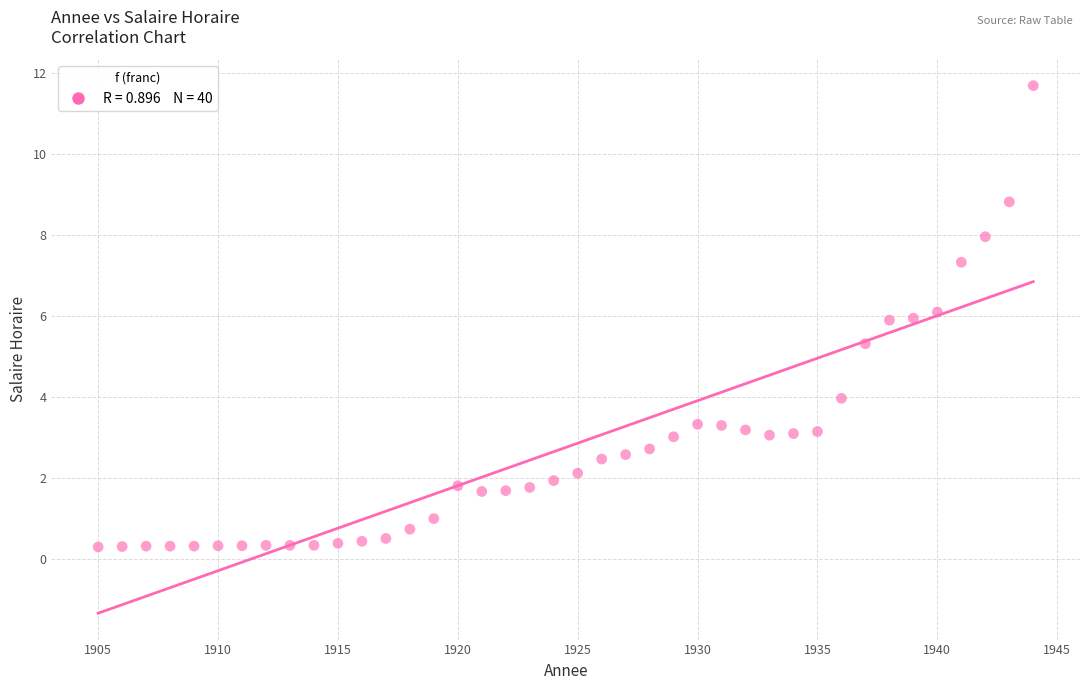

What Y value in the scatter plot is closest to 5?

5.3